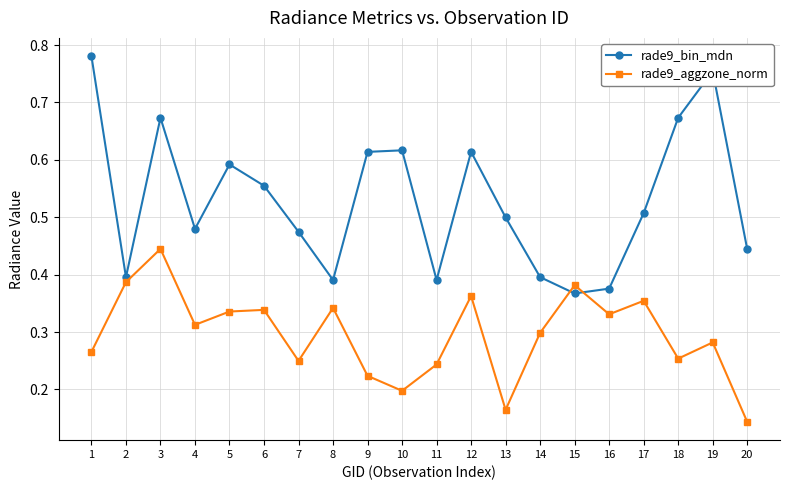

Between 6 and 12, which series saw the biggest shift?

rade9_bin_mdn